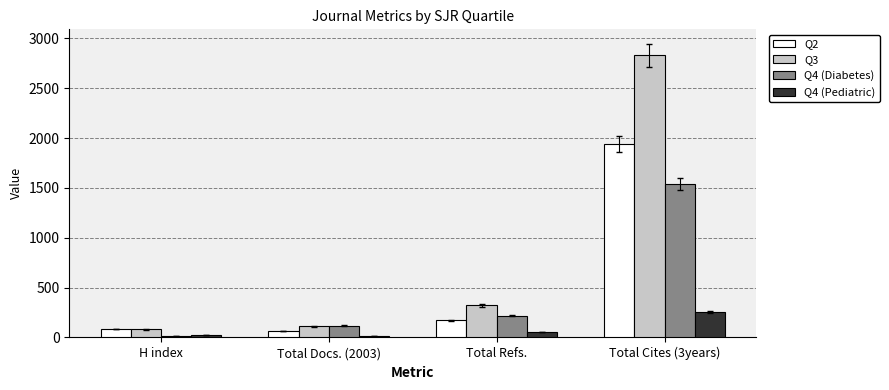

What is the spread (max minus min) of values at Total Refs.?

270